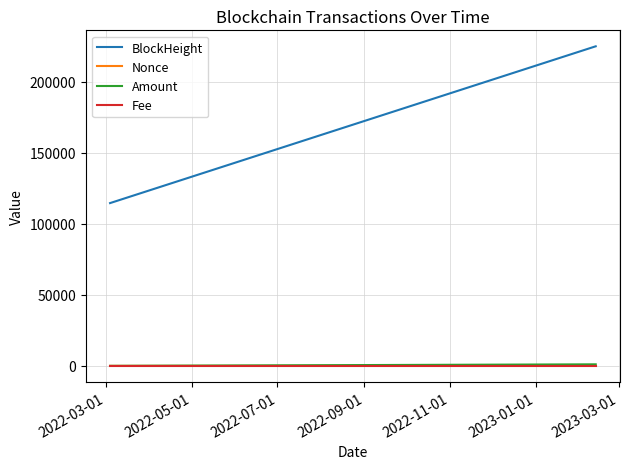

Which series has the largest total across all categories?

BlockHeight